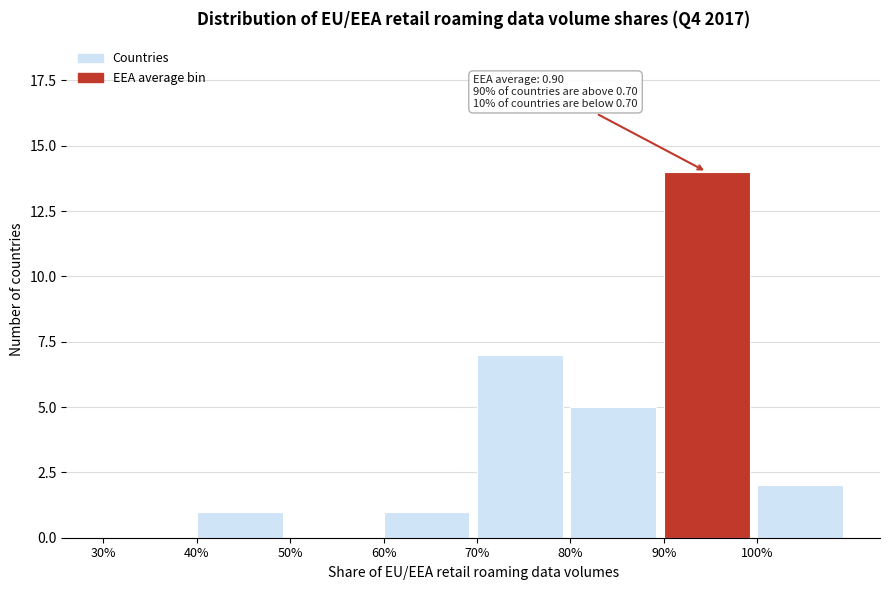

Reading left to right, extract all data points from this chart.

30%=0	40%=1	50%=0	60%=1	70%=7	80%=5	90%=14	100%=2